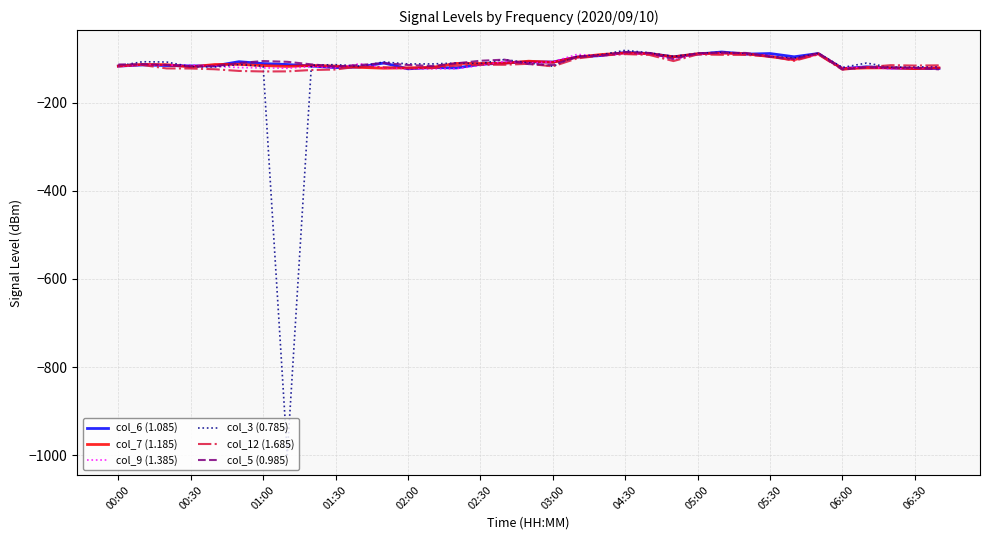

What is the sum of all col_12 (1.685) values?

-3932.3